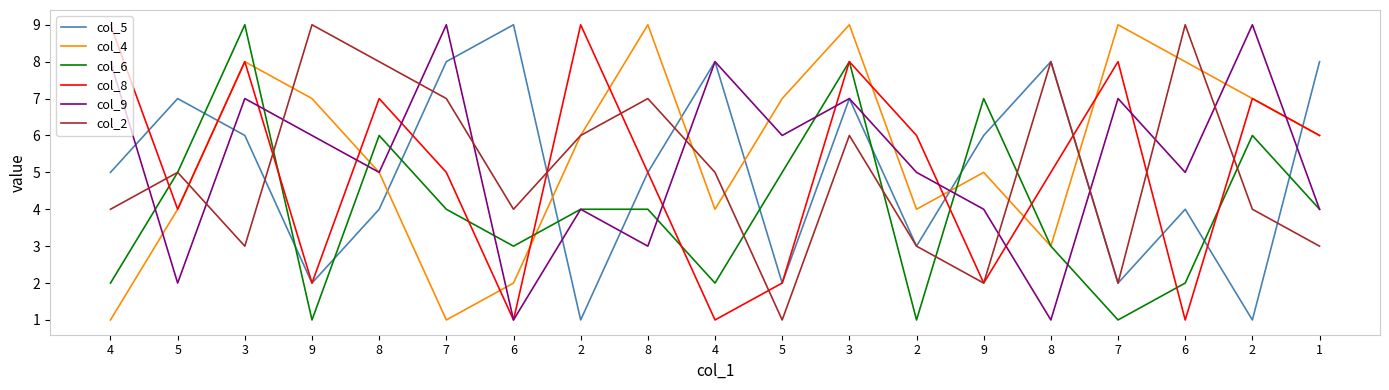

How many intersections are there between col_6 and col_9?

10